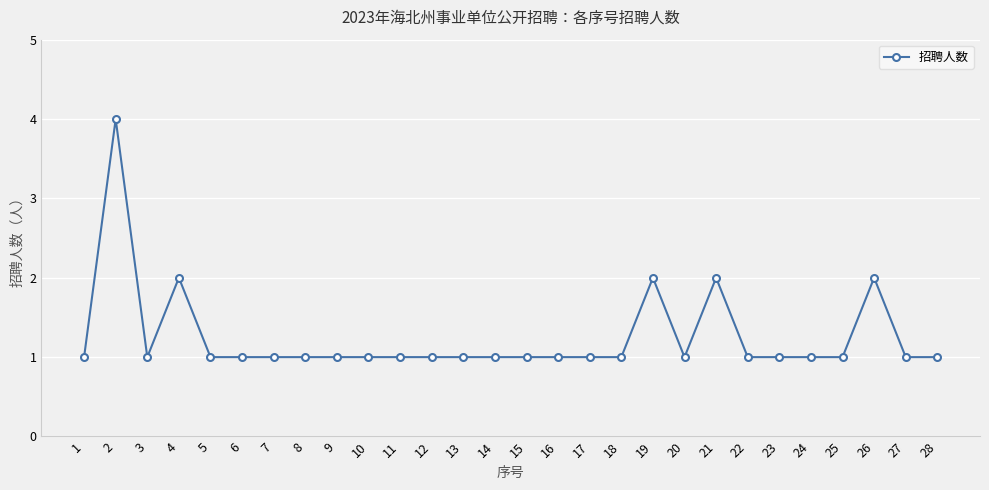

Reading left to right, transcribe all the data shown in this chart.

1=1	2=4	3=1	4=2	5=1	6=1	7=1	8=1	9=1	10=1	11=1	12=1	13=1	14=1	15=1	16=1	17=1	18=1	19=2	20=1	21=2	22=1	23=1	24=1	25=1	26=2	27=1	28=1